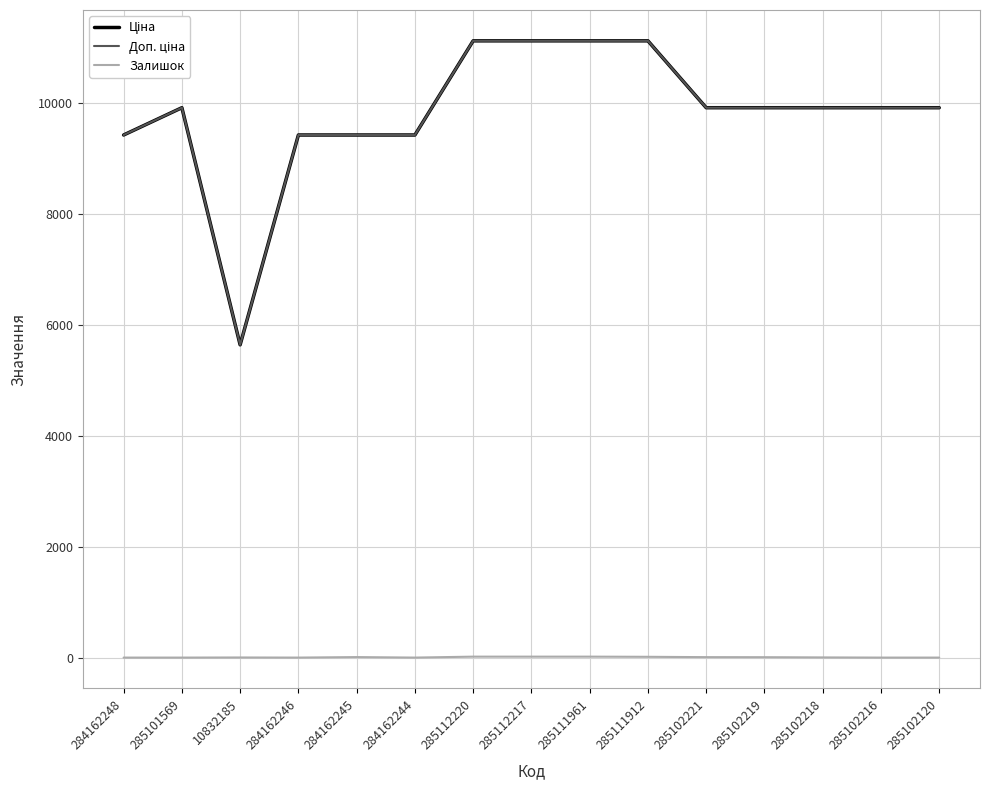

What is the difference between the second highest and second lowest values in the Залишок series?

17.0